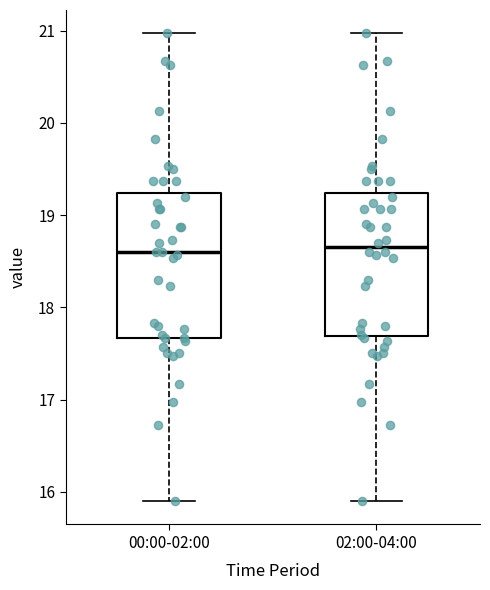

Where is the upper edge of the box for 00:00-02:00 on the y-axis? The values are not printed on the chart, so give them approximately, as read against the axis.

19.2